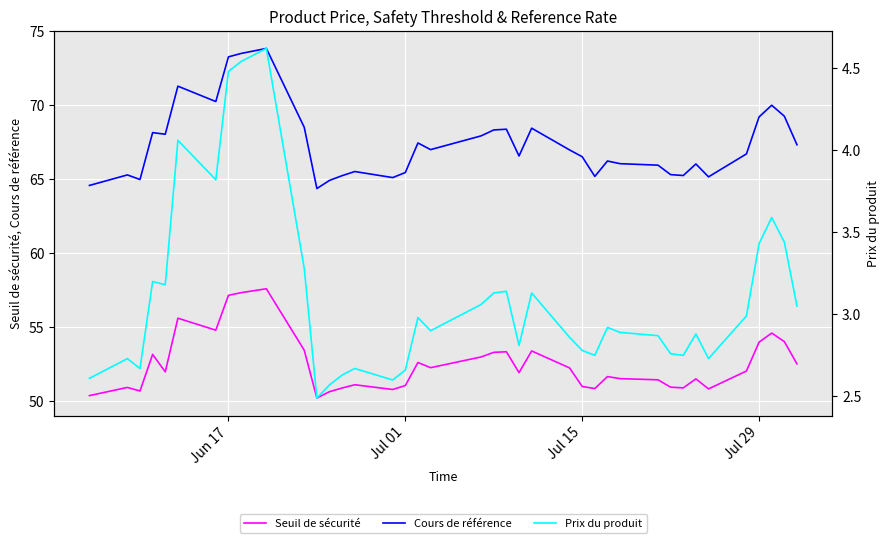

How many data points does each series have?

39